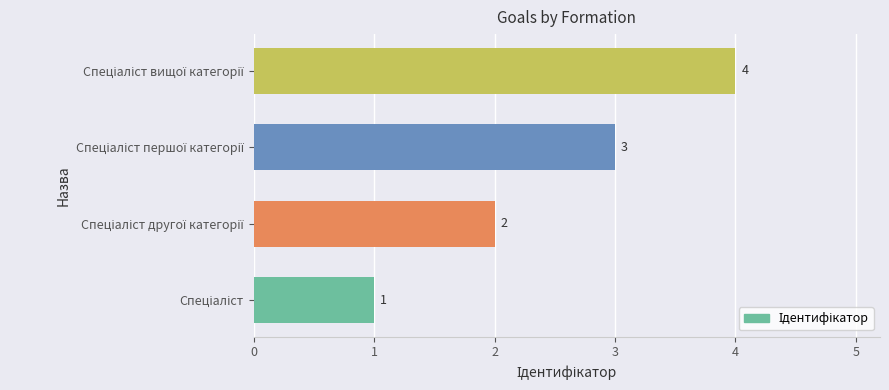

What is the sum of all values?

10